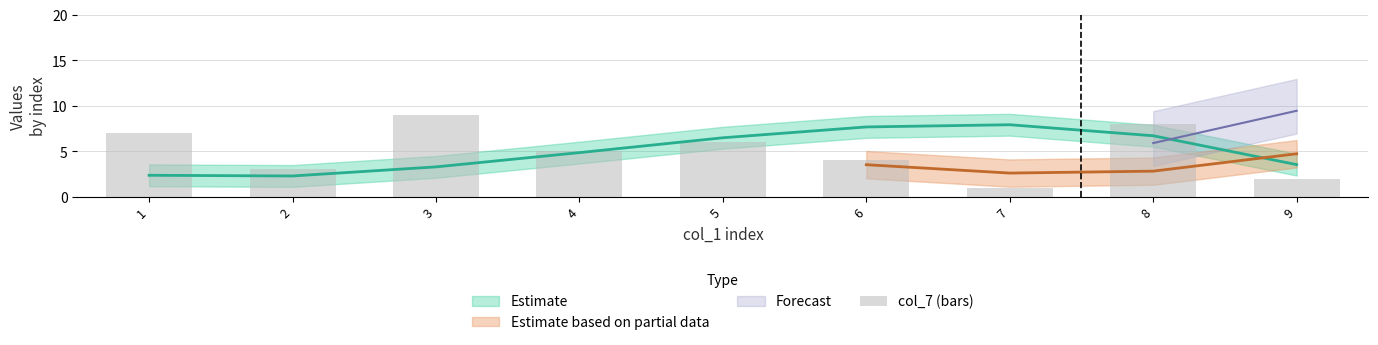

How many values are between 3 and 7?

5